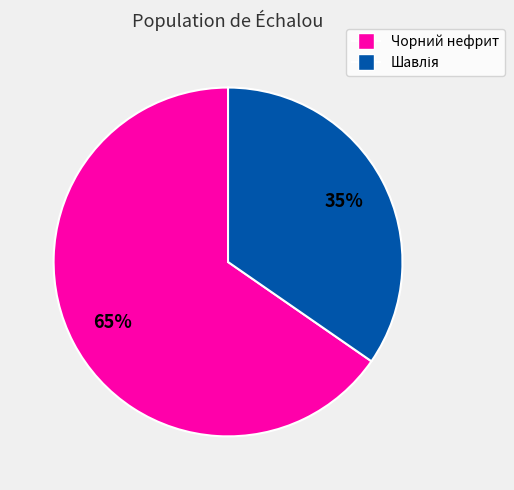

To the nearest percent, what is the average slice percentage?

50%